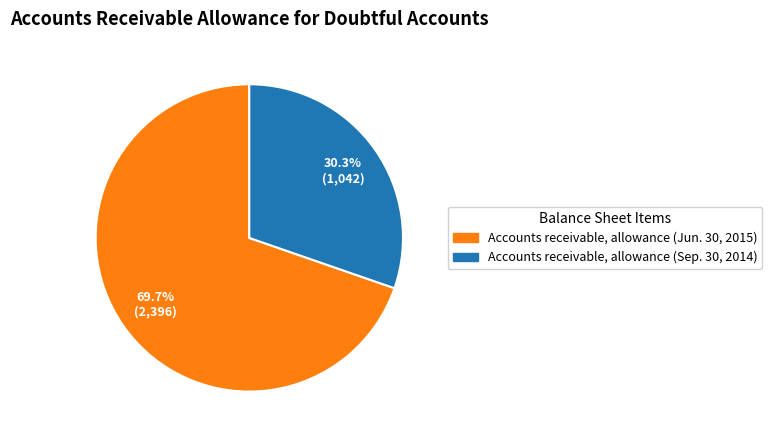

To the nearest percent, what is the difference between the largest and smallest slice percentages?

39%